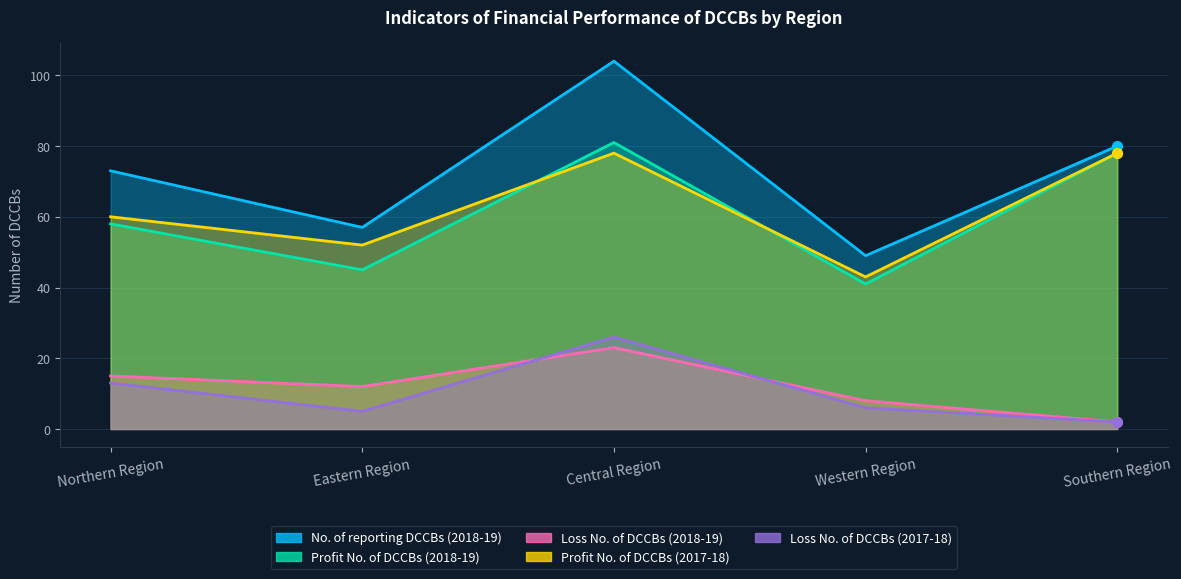

What are all the series names shown in the legend?

No. of reporting DCCBs (2018-19), Profit No. of DCCBs (2018-19), Loss No. of DCCBs (2018-19), Profit No. of DCCBs (2017-18), Loss No. of DCCBs (2017-18)